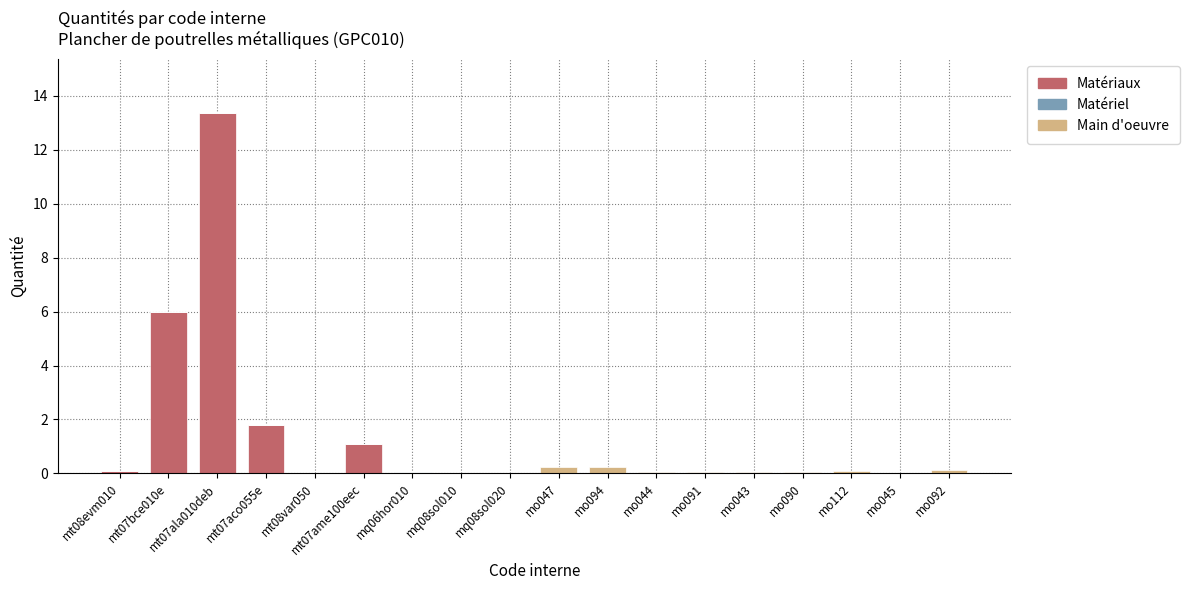

Which category has the highest value in the Matériaux series?

mt07ala010deb